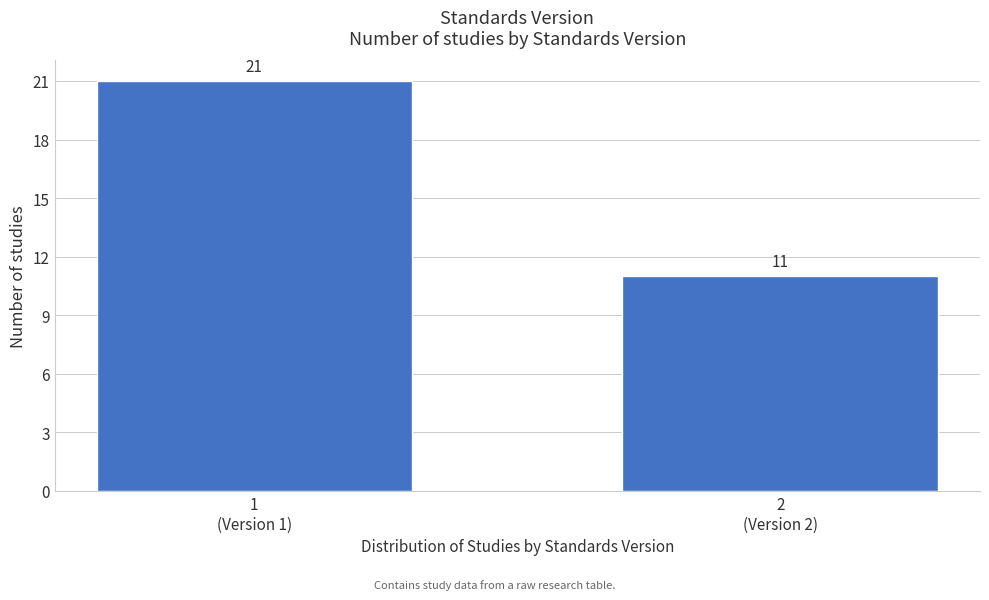

Reading left to right, what are all the values shown in this chart?

21	11